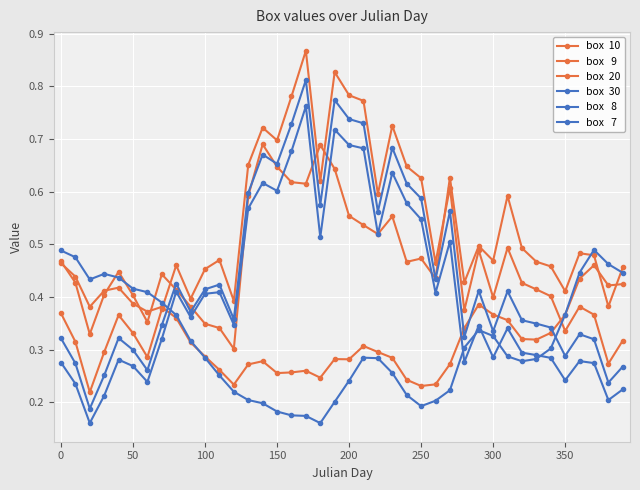

Count the number of data series in this chart.

6